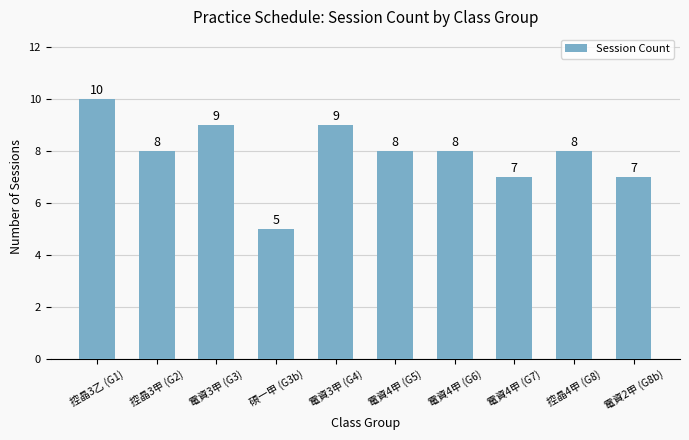

The value at 控晶3甲 (G2) is 8. True or false?

True